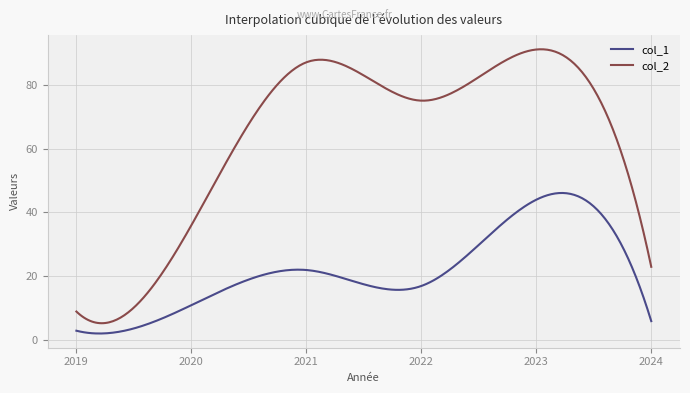

What are all the series names shown in the legend?

col_1, col_2